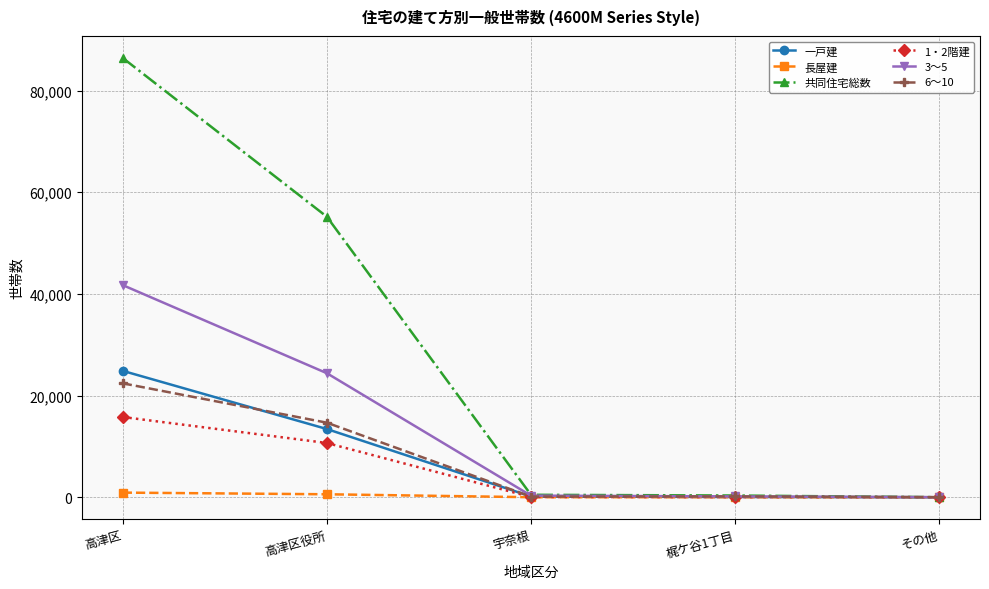

What position from the left is 梶ケ谷1丁目?

4